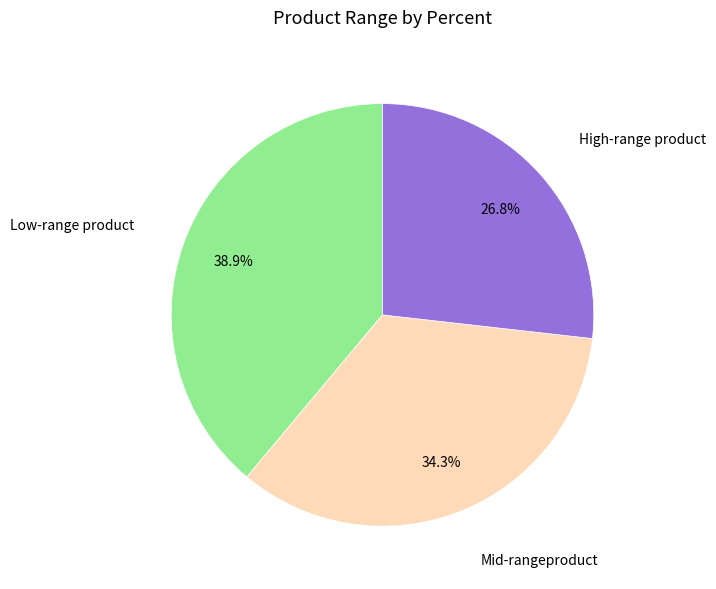

Which has a higher value, Mid-rangeproduct or Low-range product?

Low-range product